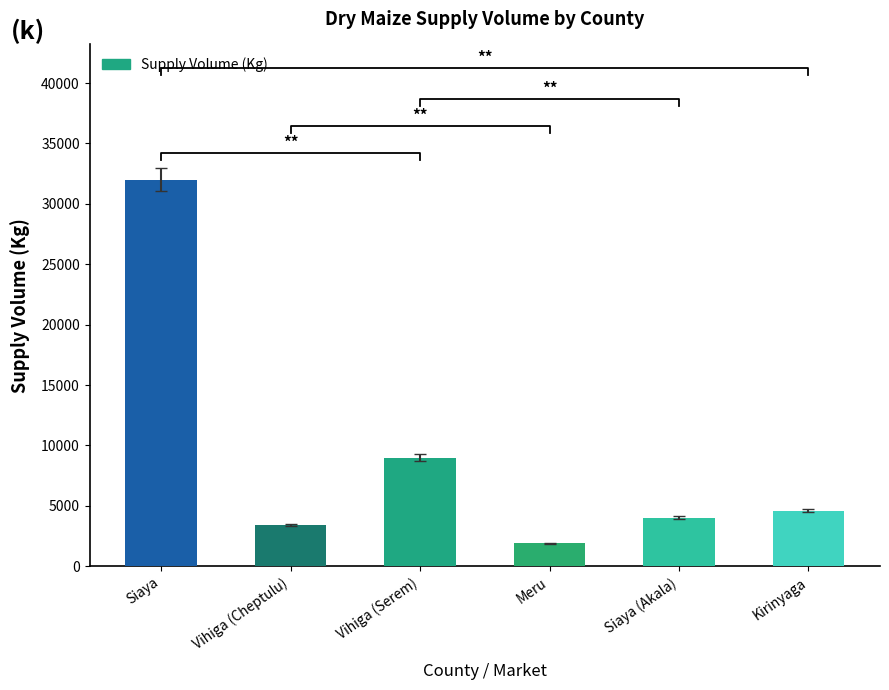

Rank the categories by value from lowest to highest.

Meru, Vihiga (Cheptulu), Siaya (Akala), Kirinyaga, Vihiga (Serem), Siaya